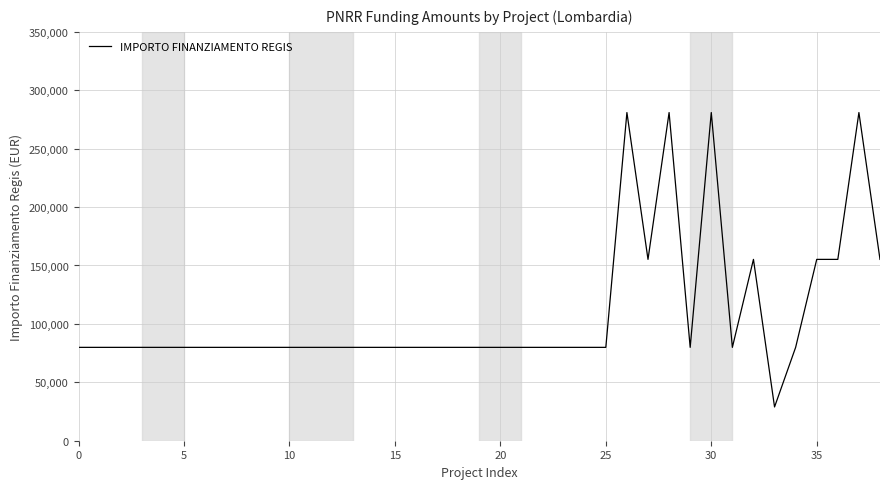

What is the greatest value displayed?

280932